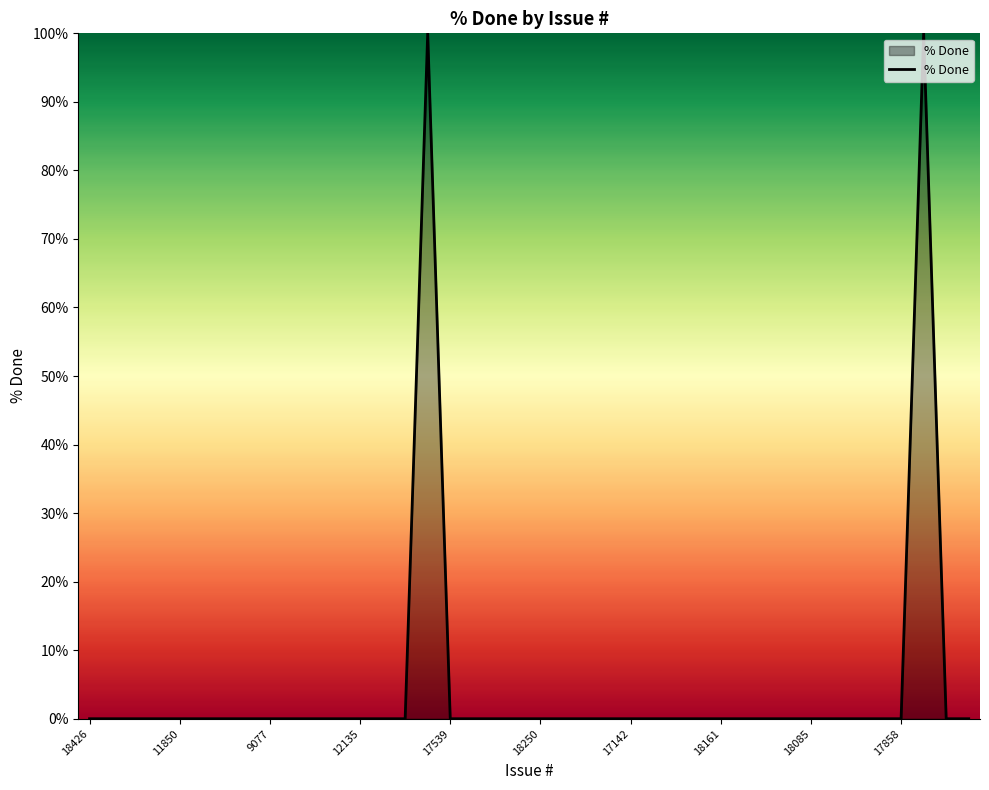

What is the maximum value shown in the chart?

100